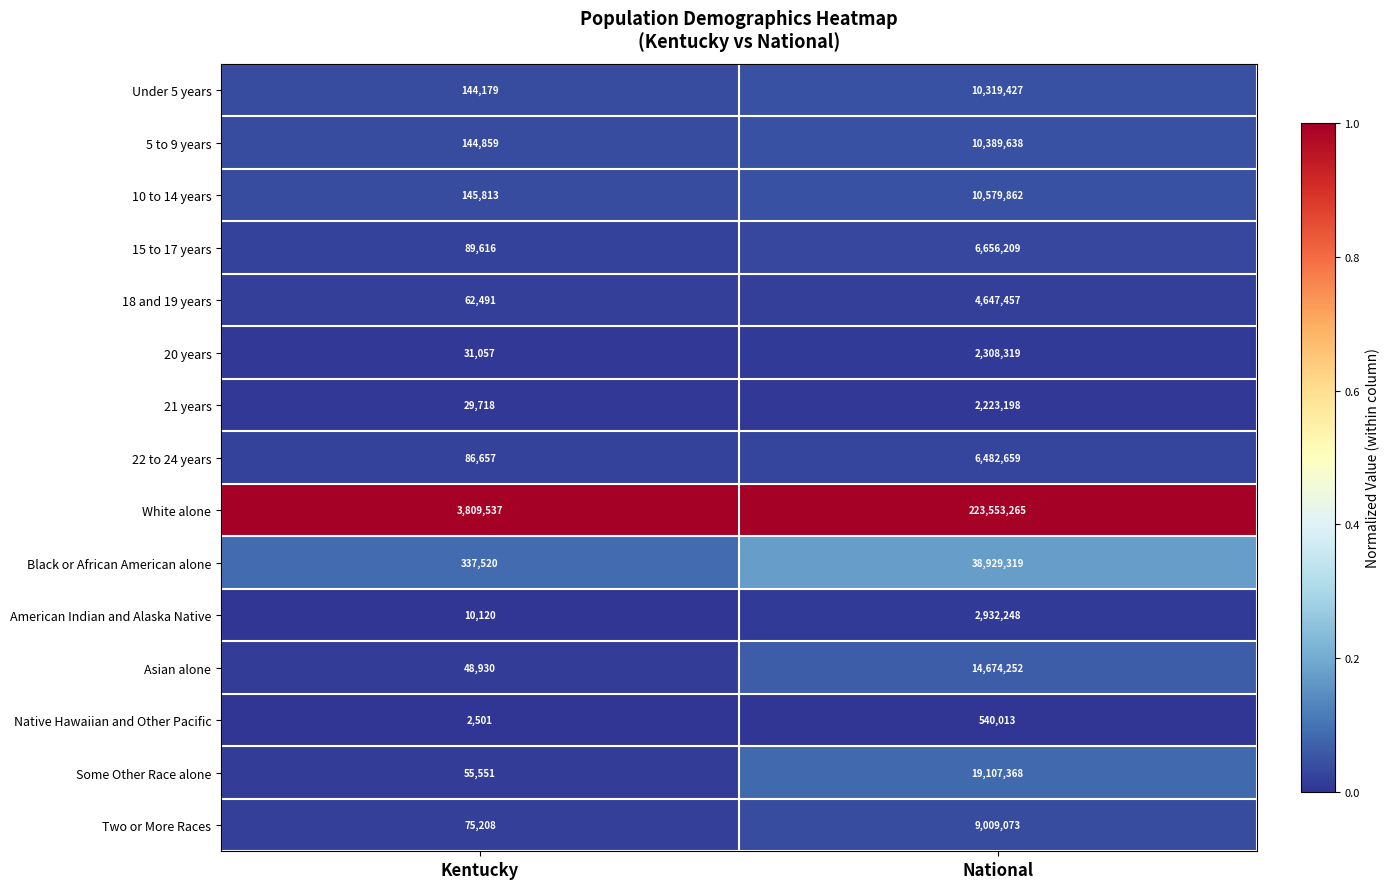

At which label does Black or African American alone reach its peak?

National